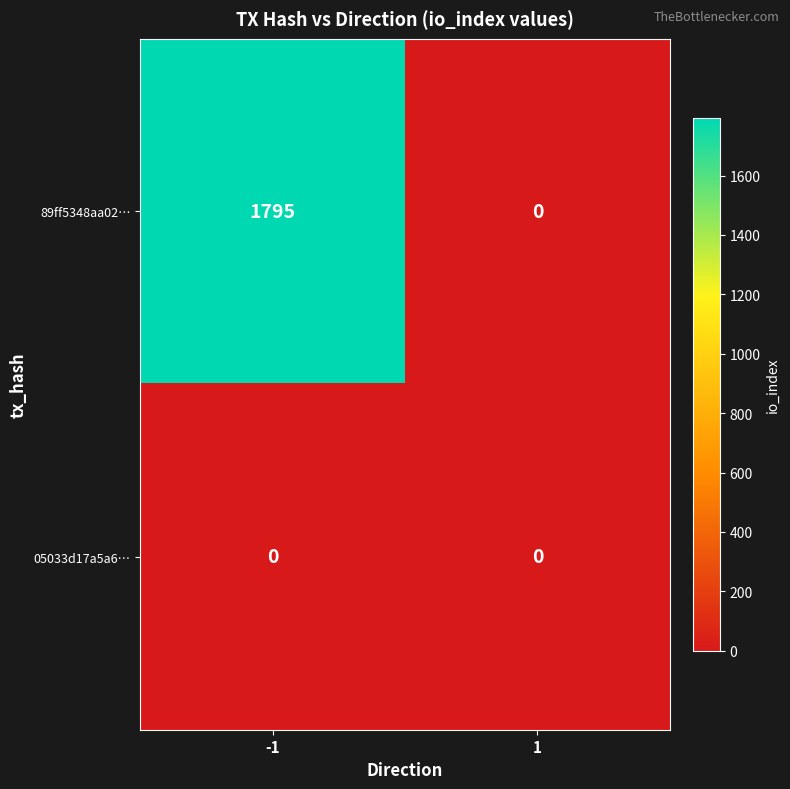

Which category has the highest value across all series?

-1